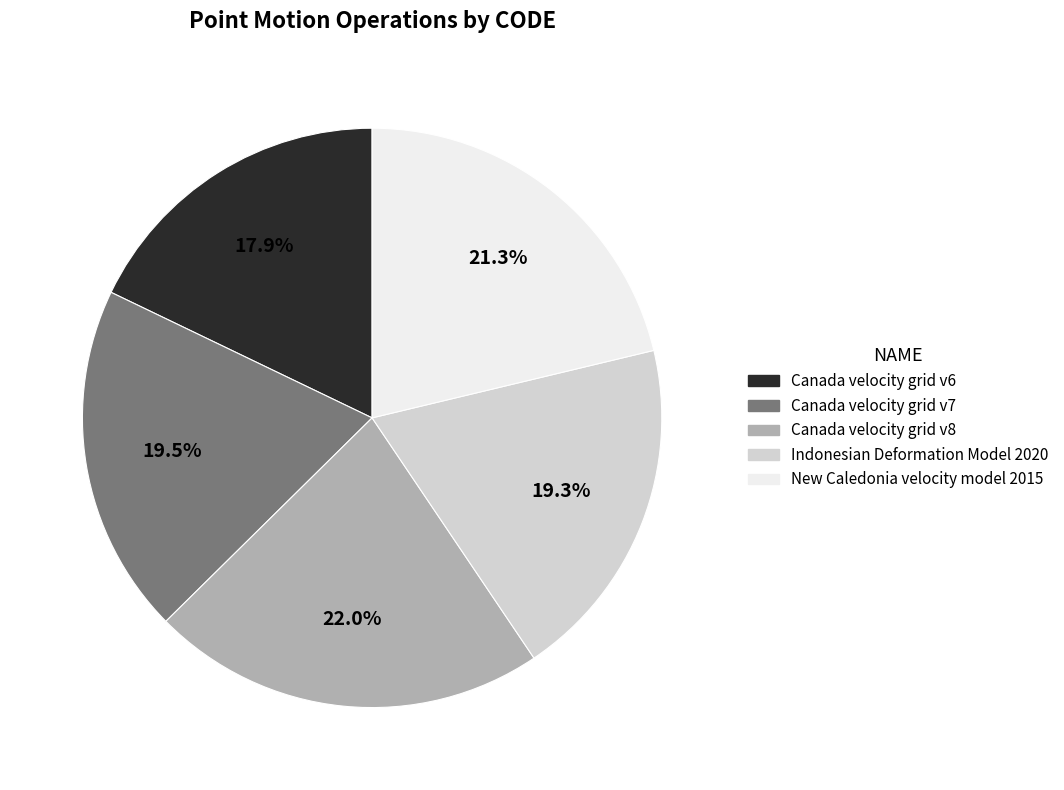

To the nearest percent, what is the difference between the largest and smallest slice percentages?

4%